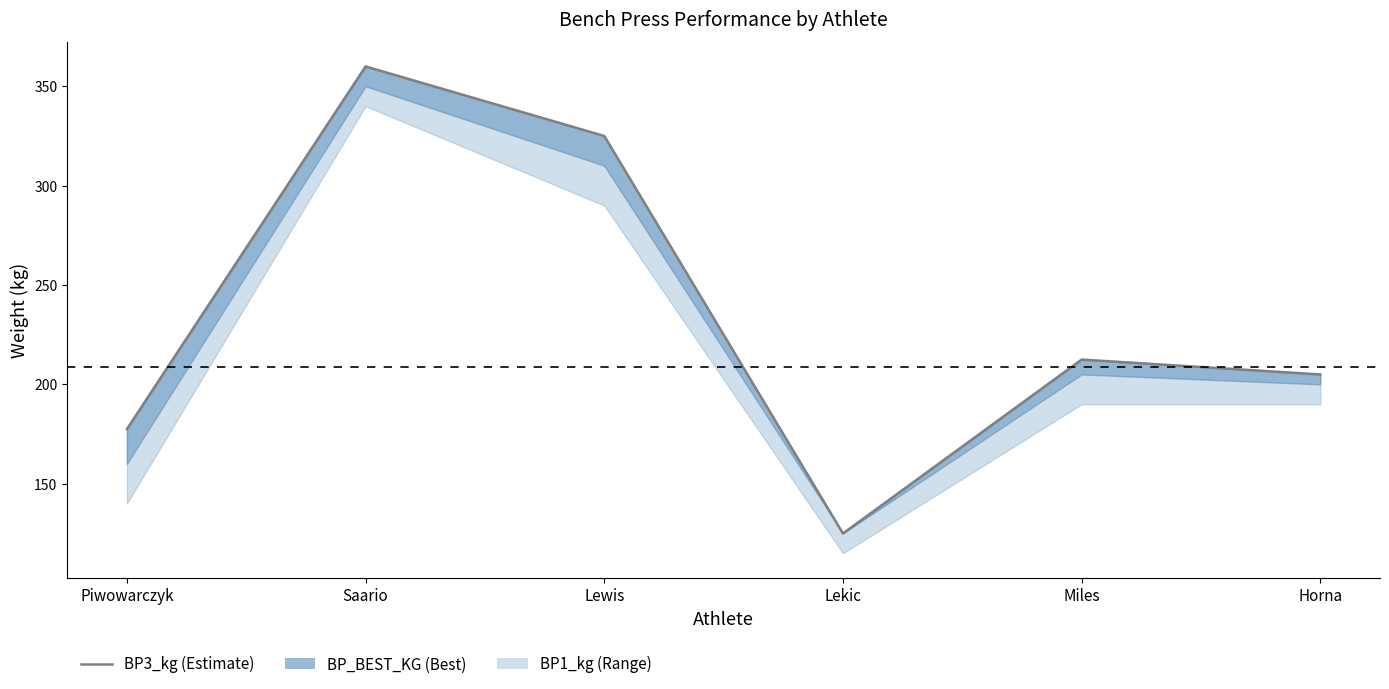

What is the label of the 1st point from the right?

Horna